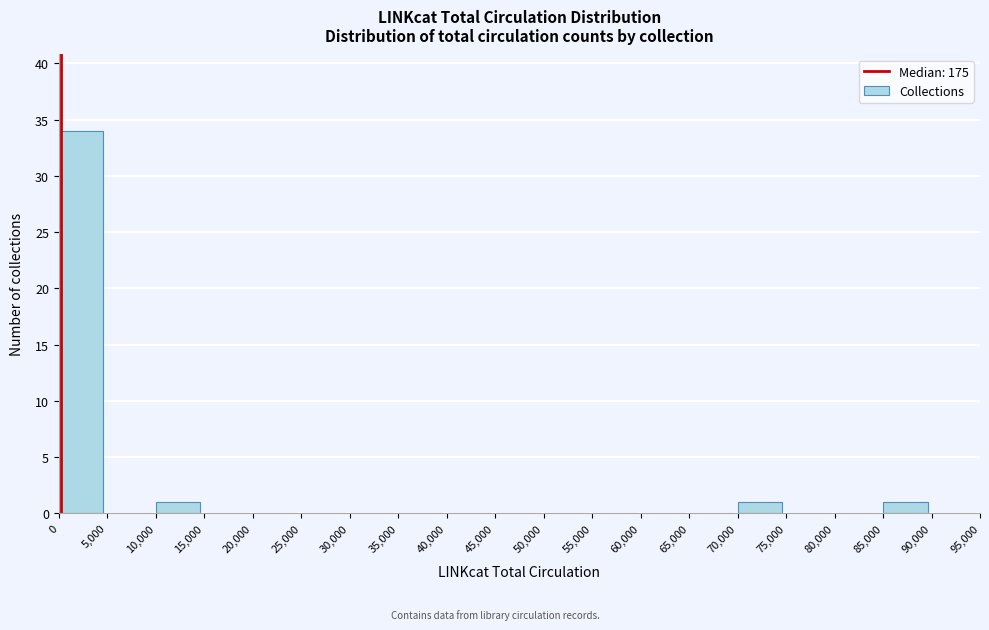

Reading left to right, list every bar in this chart as the range it spans on the x-axis followed by its height. The values are not printed on the chart, so give them approximately, as read against the axis.

0 to 5,000: 34
5,000 to 10,000: 0
10,000 to 15,000: 1
15,000 to 20,000: 0
20,000 to 25,000: 0
25,000 to 30,000: 0
30,000 to 35,000: 0
35,000 to 40,000: 0
40,000 to 45,000: 0
45,000 to 50,000: 0
50,000 to 55,000: 0
55,000 to 60,000: 0
60,000 to 65,000: 0
65,000 to 70,000: 0
70,000 to 75,000: 1
75,000 to 80,000: 0
80,000 to 85,000: 0
85,000 to 90,000: 1
90,000 to 95,000: 0